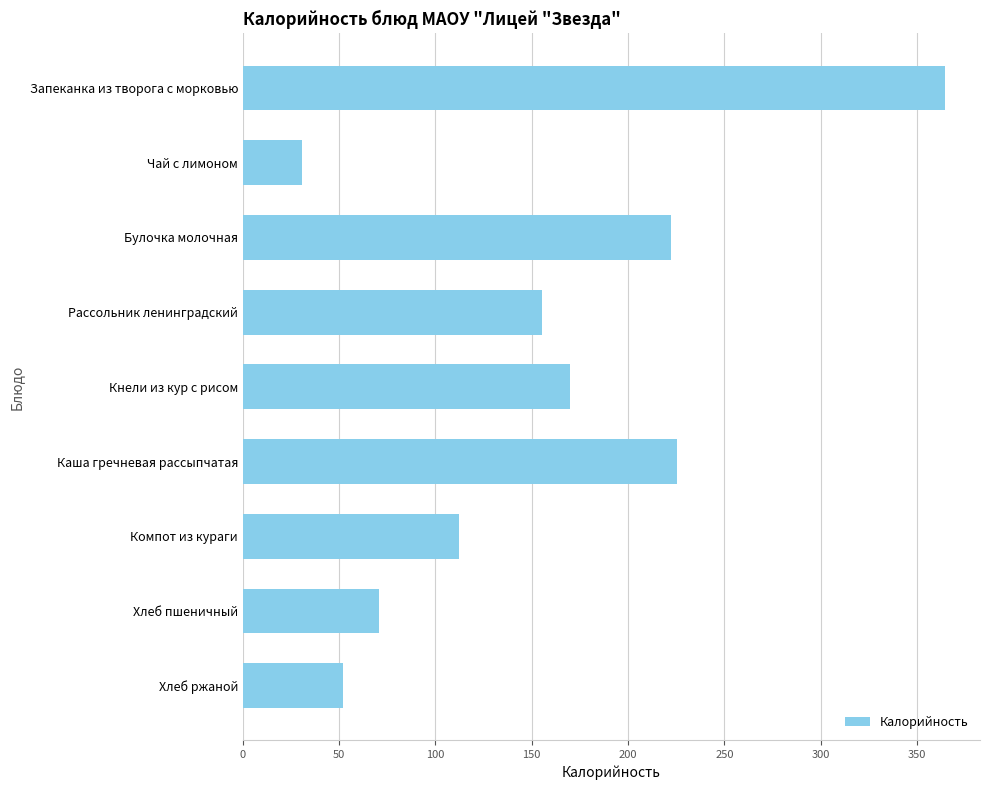

Reading bottom to top, list all the values displayed in this chart.

Хлеб ржаной=52.2	Хлеб пшеничный=70.5	Компот из кураги=112.4	Каша гречневая рассыпчатая=225.7	Кнели из кур с рисом=169.9	Рассольник ленинградский=155.5	Булочка молочная=222.2	Чай с лимоном=30.8	Запеканка из творога с морковью=364.6